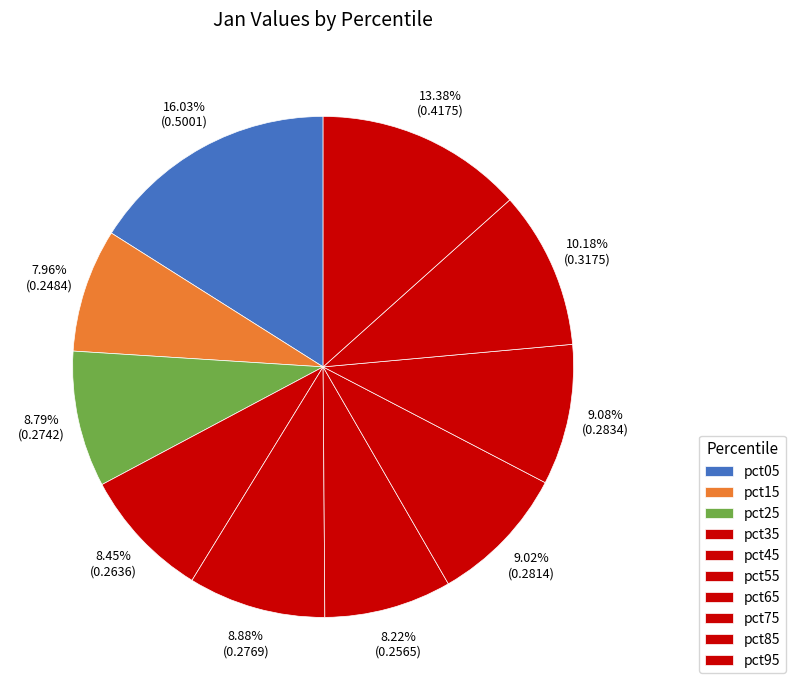

How many segments does this pie chart have?

10